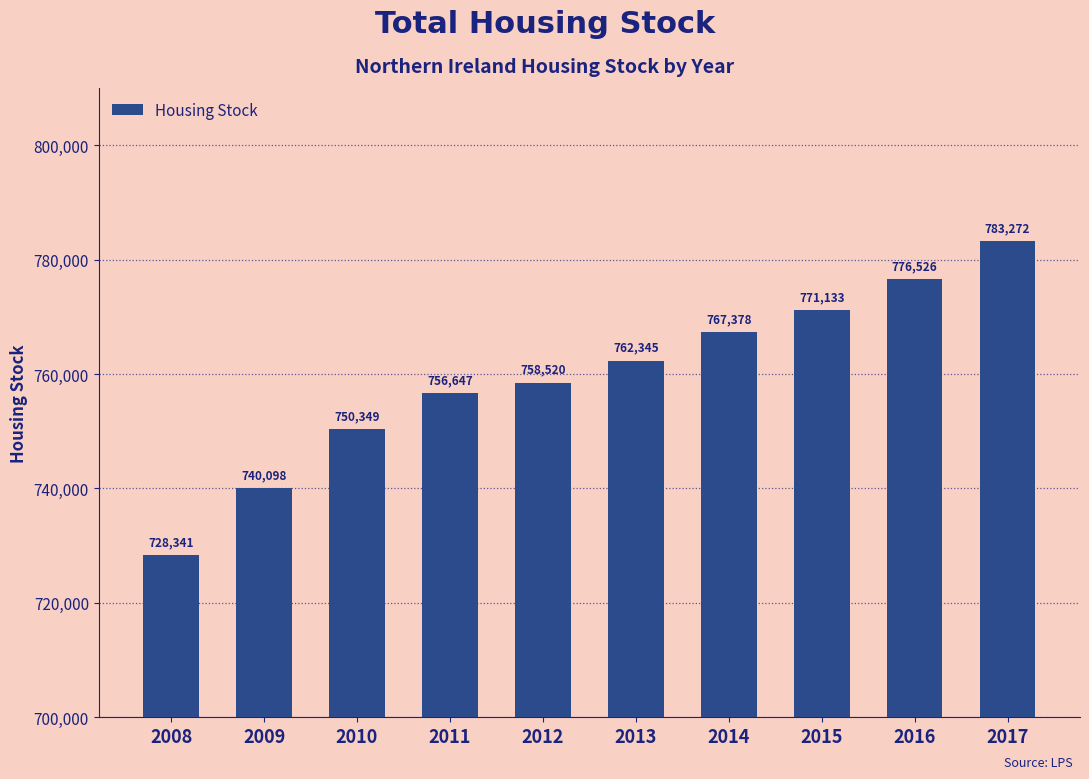

Rank the categories by value from lowest to highest.

2008, 2009, 2010, 2011, 2012, 2013, 2014, 2015, 2016, 2017